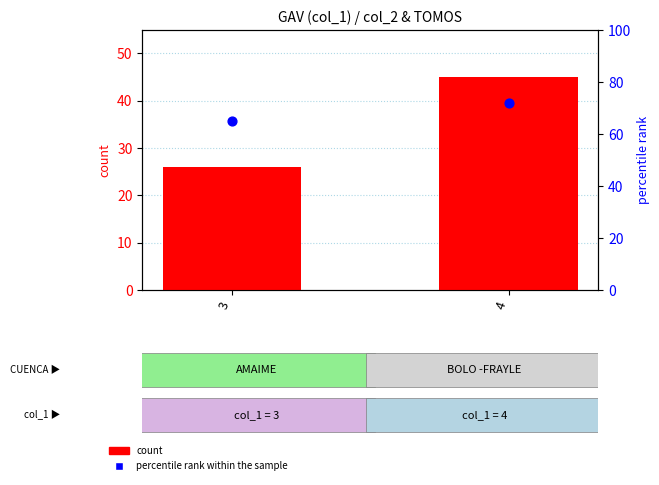

What are all the series names shown in the legend?

count, percentile rank within the sample